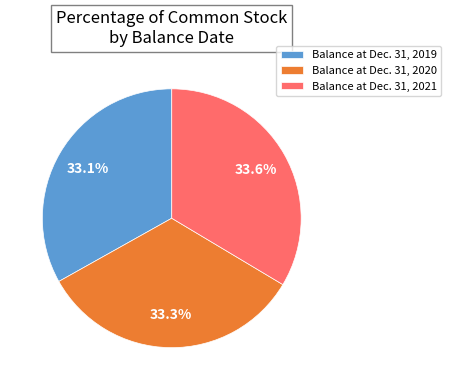

To the nearest percent, what portion does Balance at Dec. 31, 2020 represent?

33%